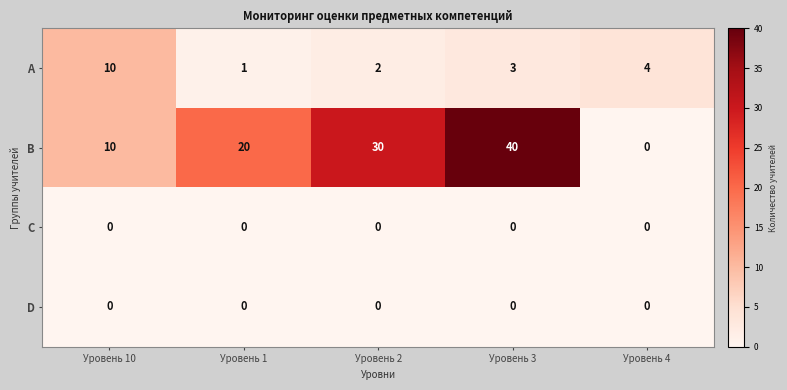

Which series changed the most between Уровень 10 and Уровень 3?

B